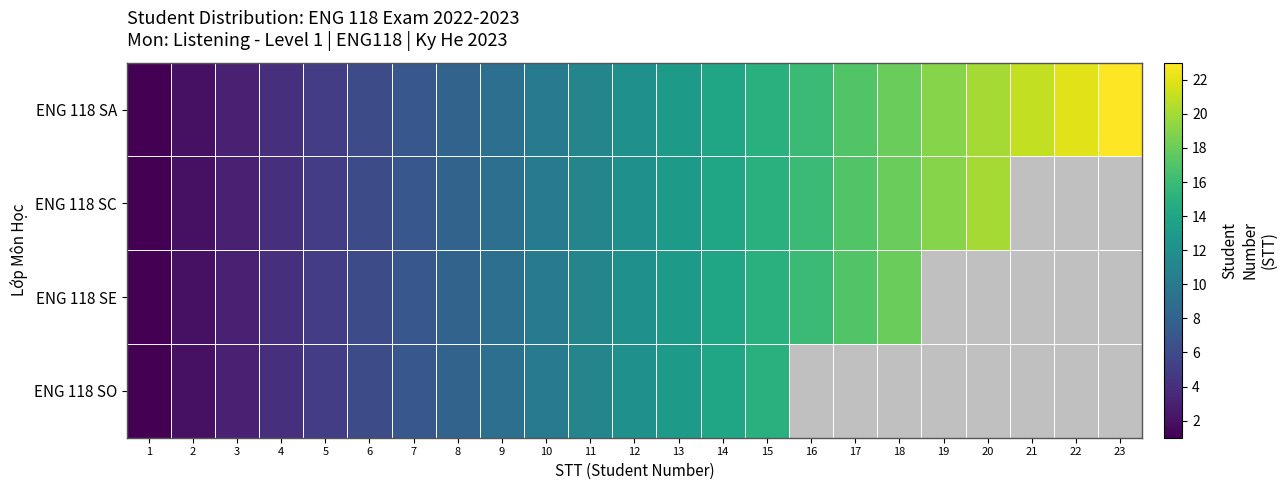

At which label is ENG 118 SE closest to 9?

9